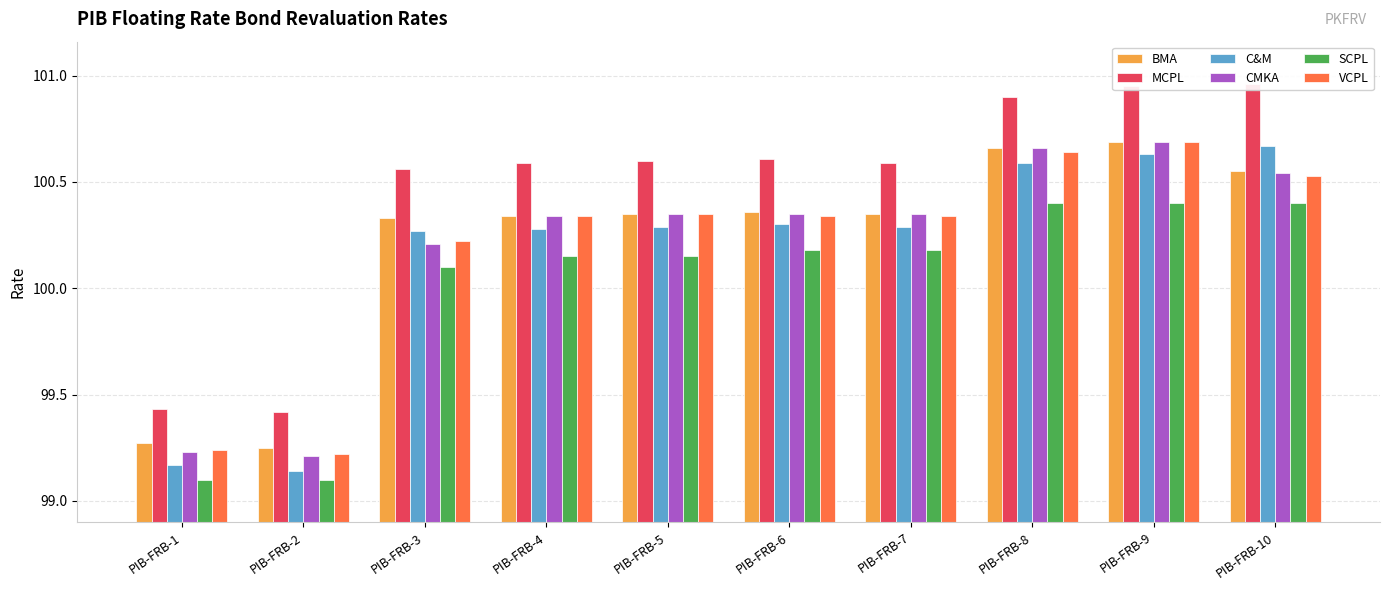

At how many categories does at least one series exceed 100?

8